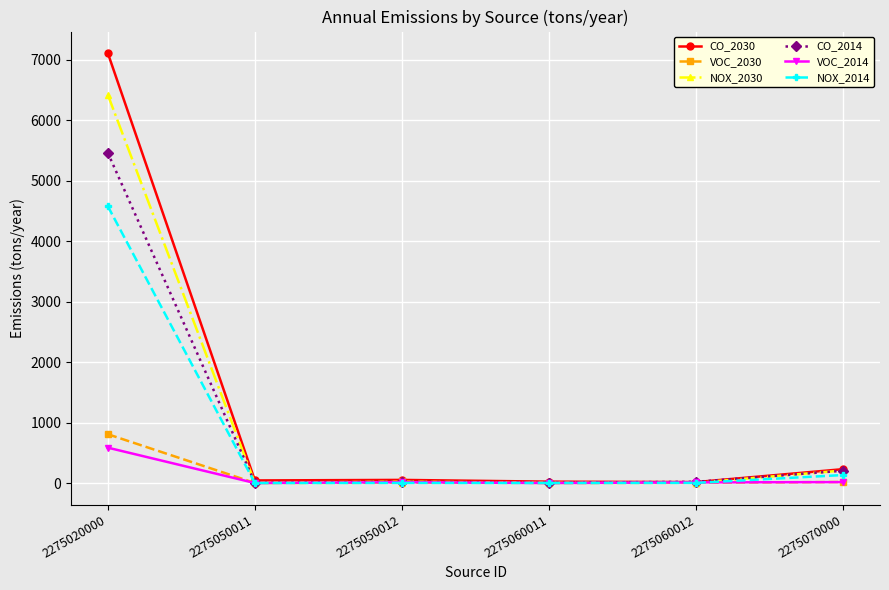

The VOC_2014 series shows 0.1 at 2275060011. True or false?

True